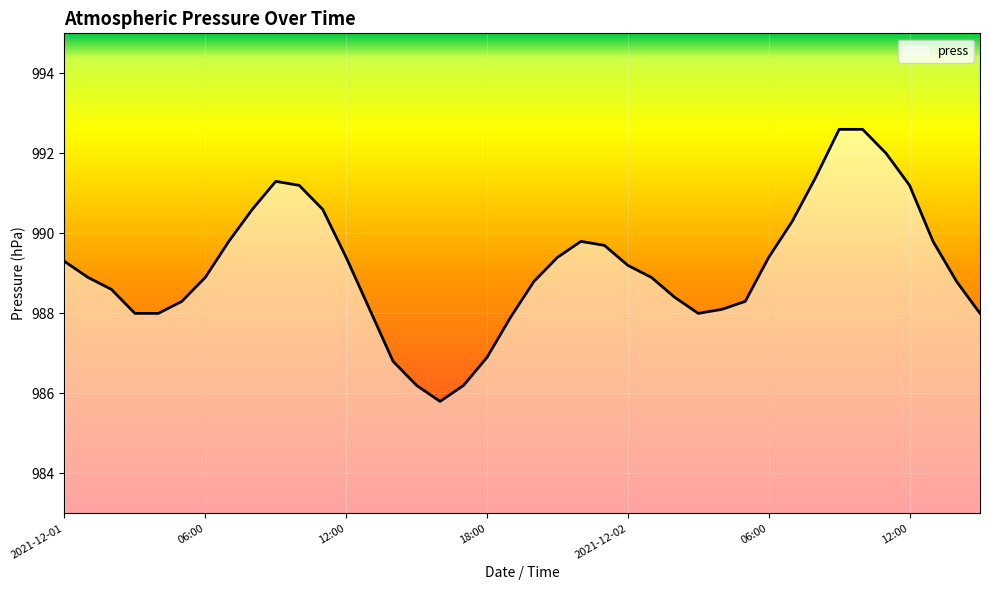

What is the minimum value shown in the chart?

985.8